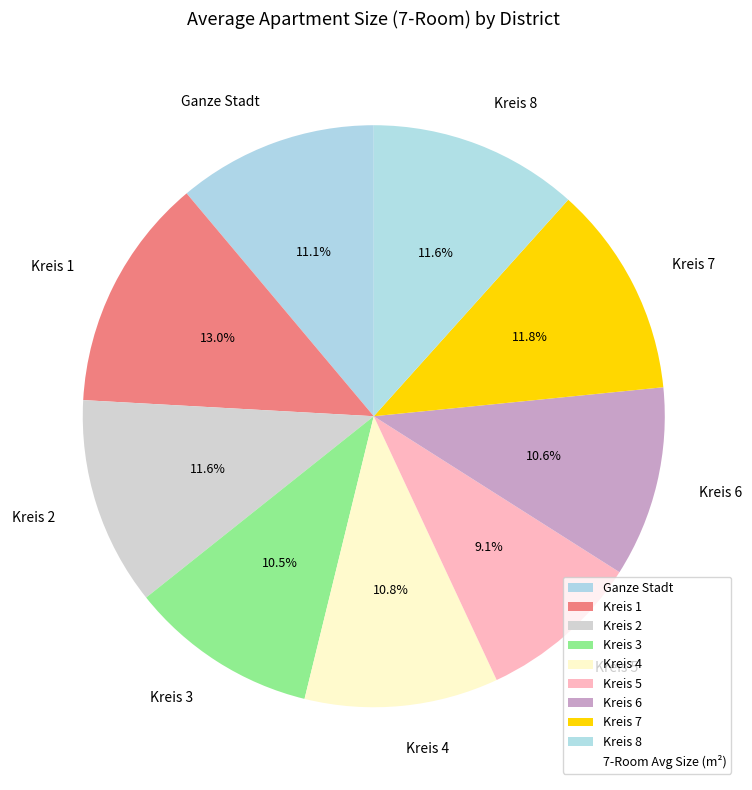

What is the smallest slice in the pie chart?

Kreis 5